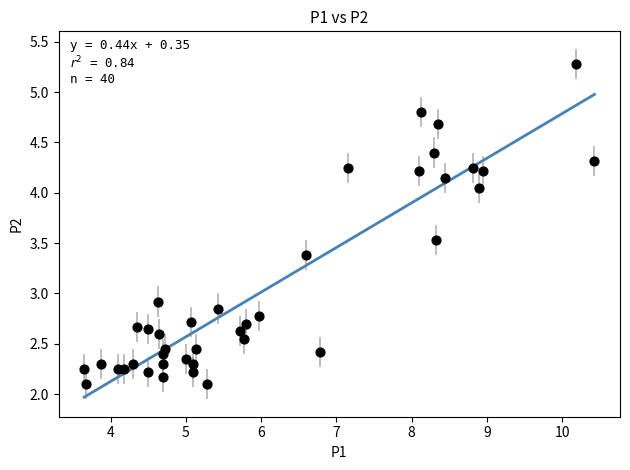

What is the range of X values (max minus min)?

6.8